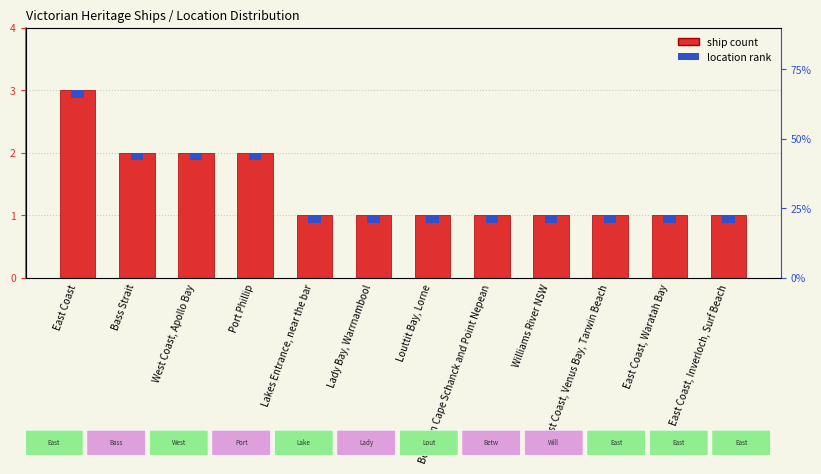

Is it true that the value at Bass Strait is 3?

False